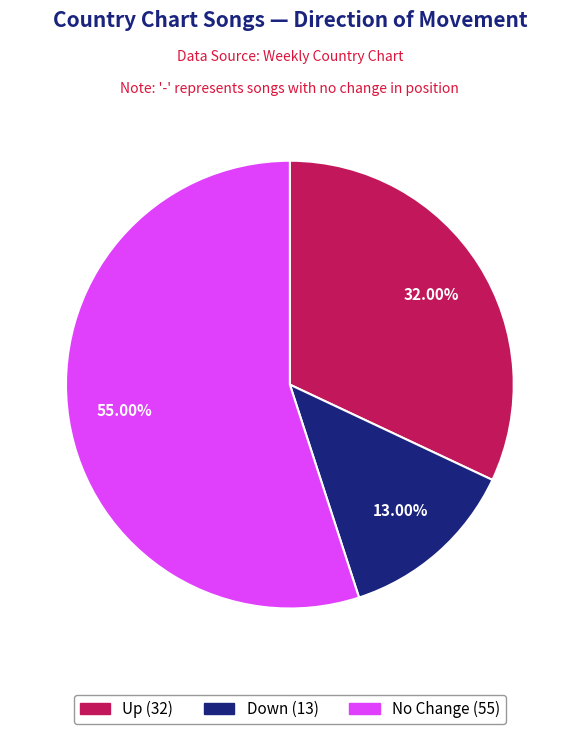

Is there a majority slice in this chart?

Yes